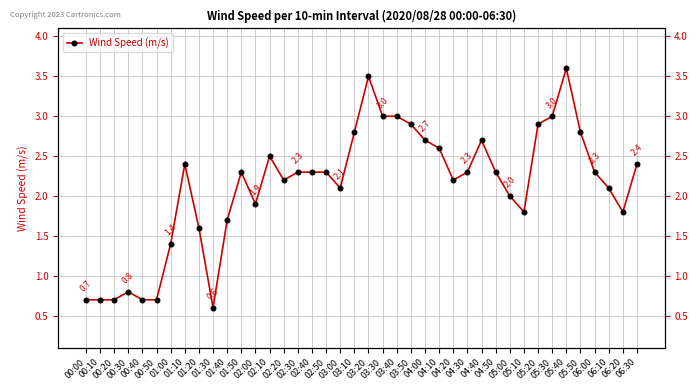

Reading right to left, extract all data points from this chart.

2.4	1.8	2.1	2.3	2.8	3.6	3.0	2.9	1.8	2.0	2.3	2.7	2.3	2.2	2.6	2.7	2.9	3.0	3.0	3.5	2.8	2.1	2.3	2.3	2.3	2.2	2.5	1.9	2.3	1.7	0.6	1.6	2.4	1.4	0.7	0.7	0.8	0.7	0.7	0.7